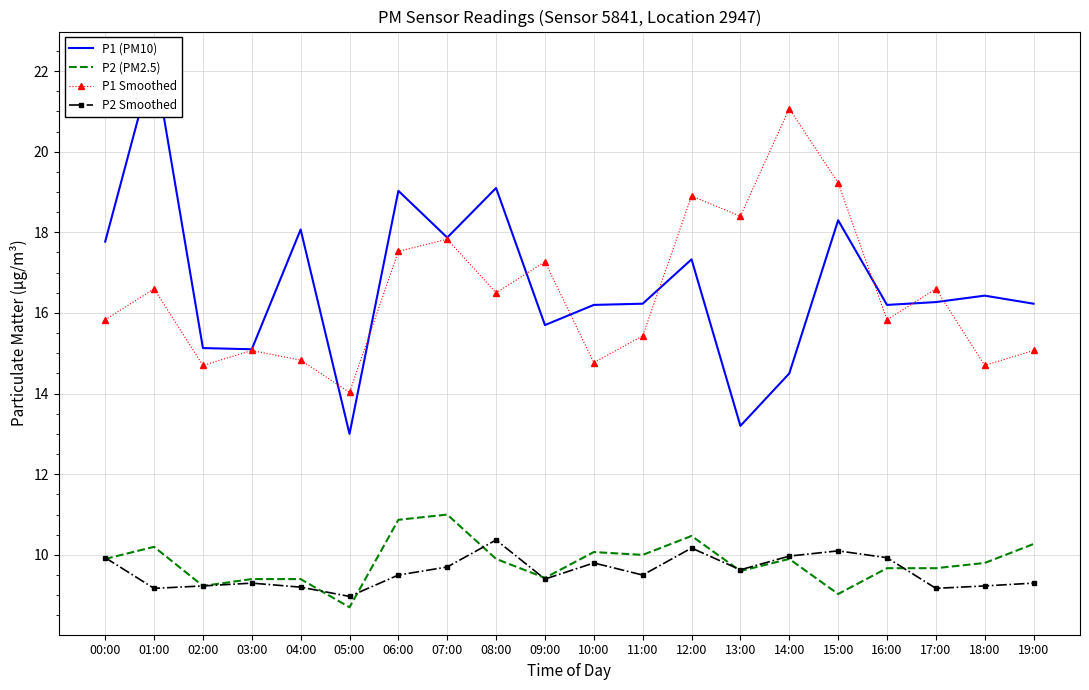

At which label does P2 (PM2.5) reach its minimum?

05:00